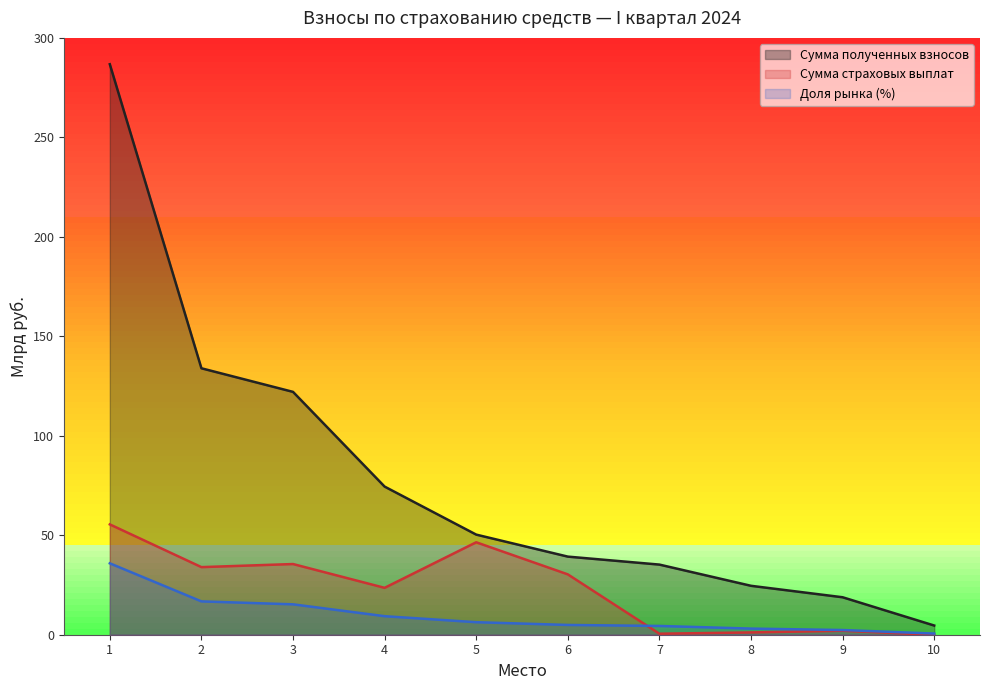

Where does the Сумма полученных взносов series first go above 50?

1